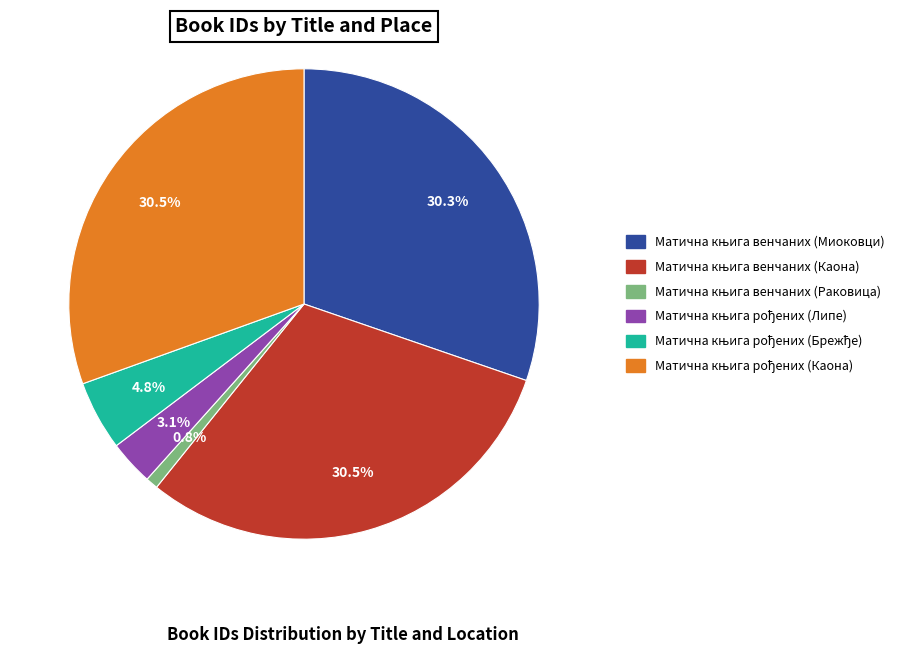

Is there any slice that represents more than half of the pie?

No